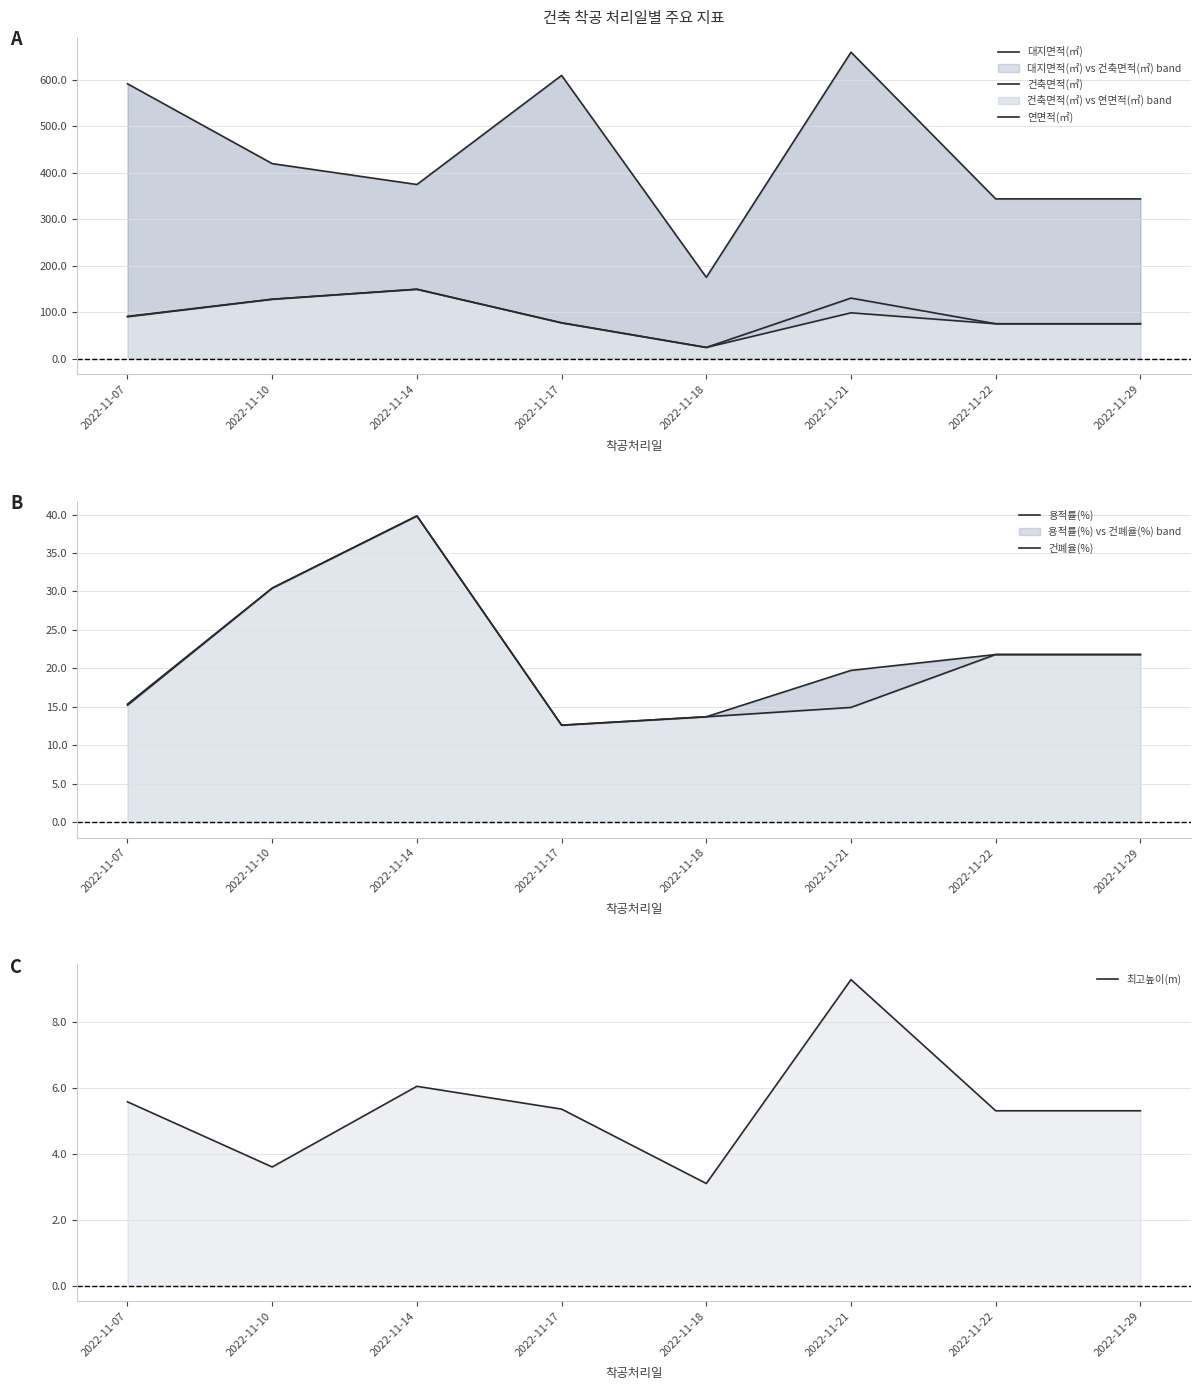

Which has a higher value, 2022-11-17 or 2022-11-10?

2022-11-17